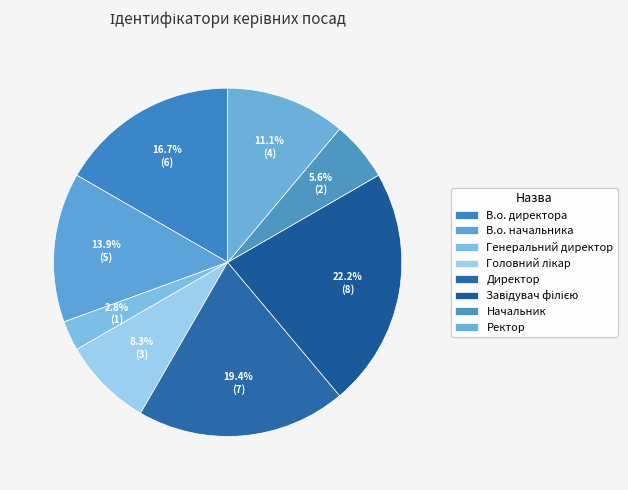

To the nearest percent, what portion does В.о. начальника represent?

14%